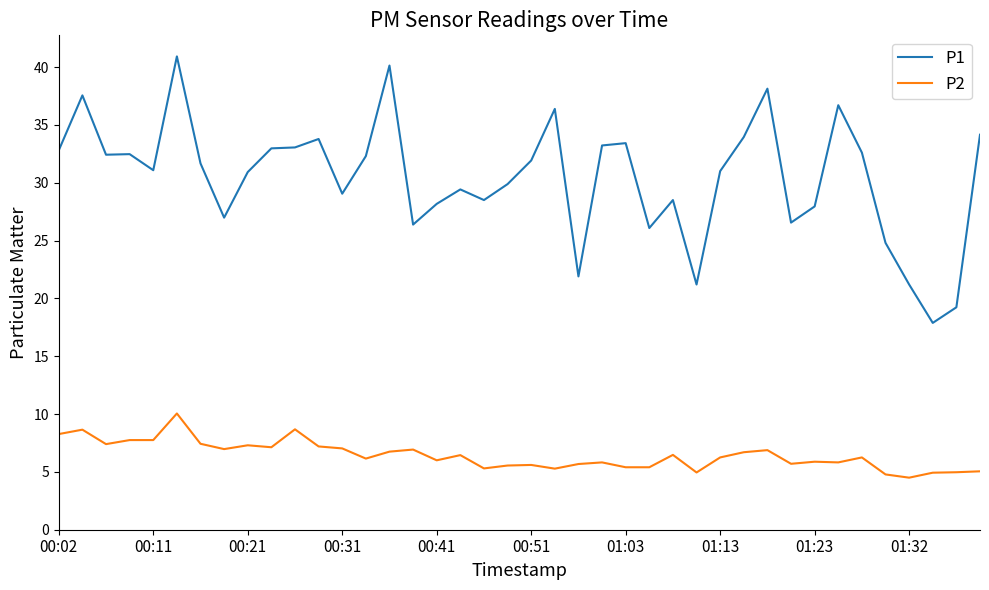

What is the highest value of the P1 series?

40.9